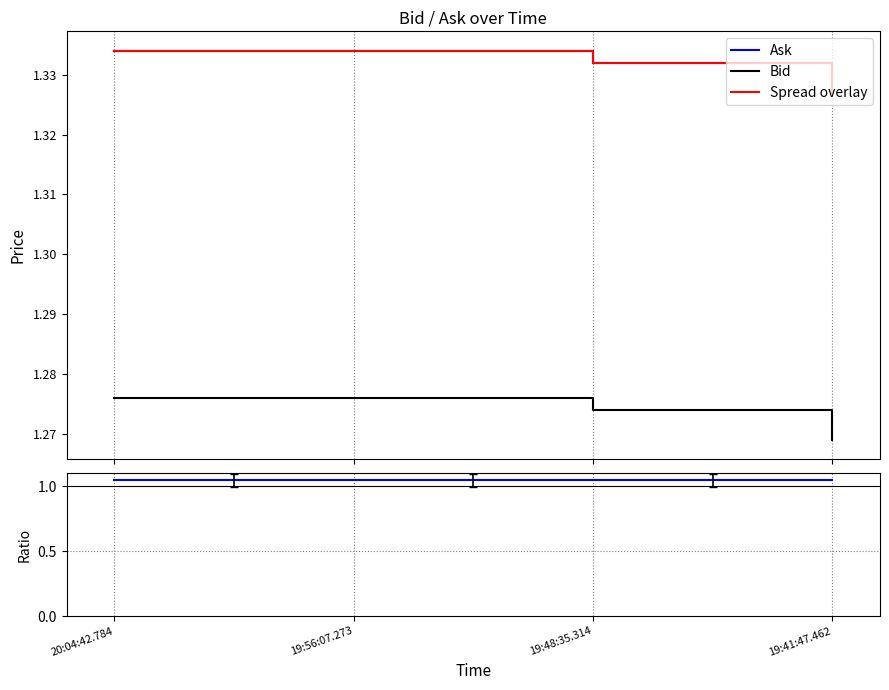

What is the lowest value of the Ask series?

1.3